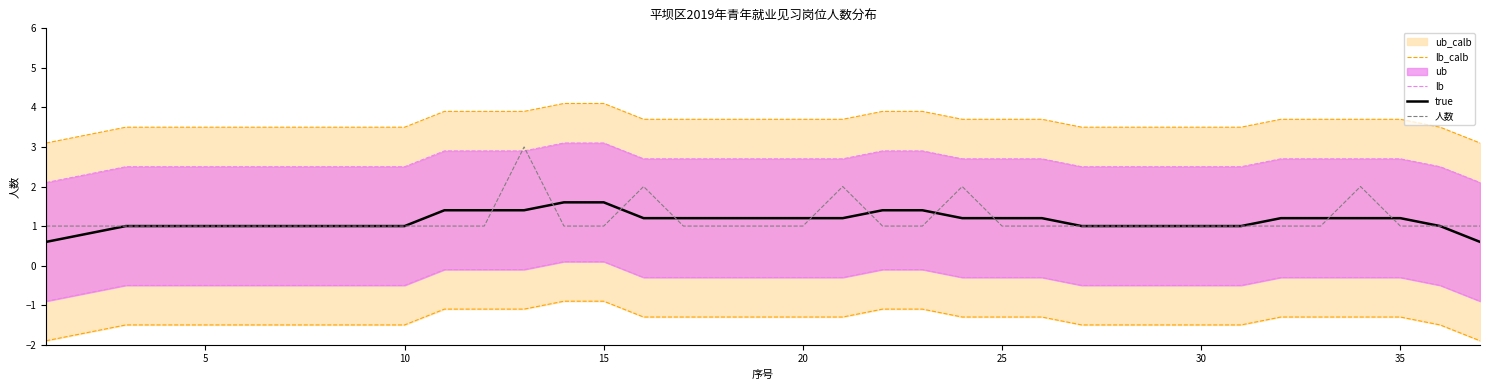

What is the lowest value of the true series?

0.6